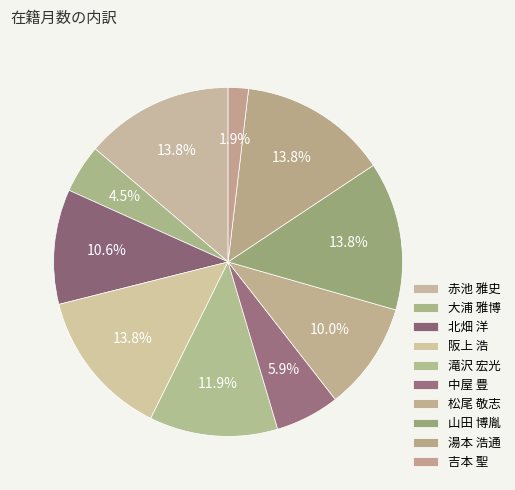

How many segments does this pie chart have?

10